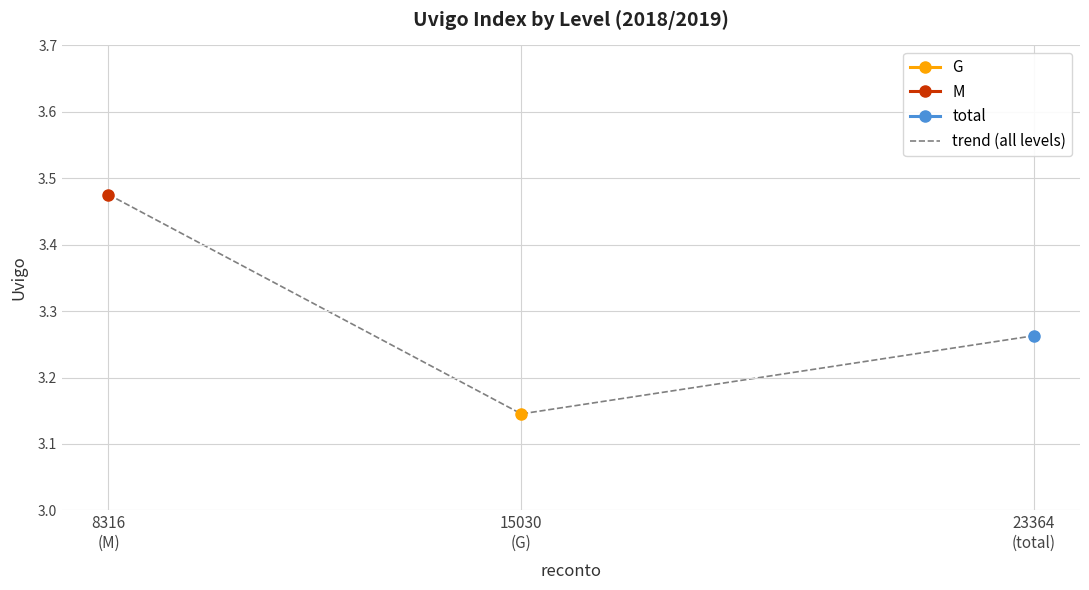

List the labels in order of value, largest first.

8316
(M), 23364
(total), 15030
(G)